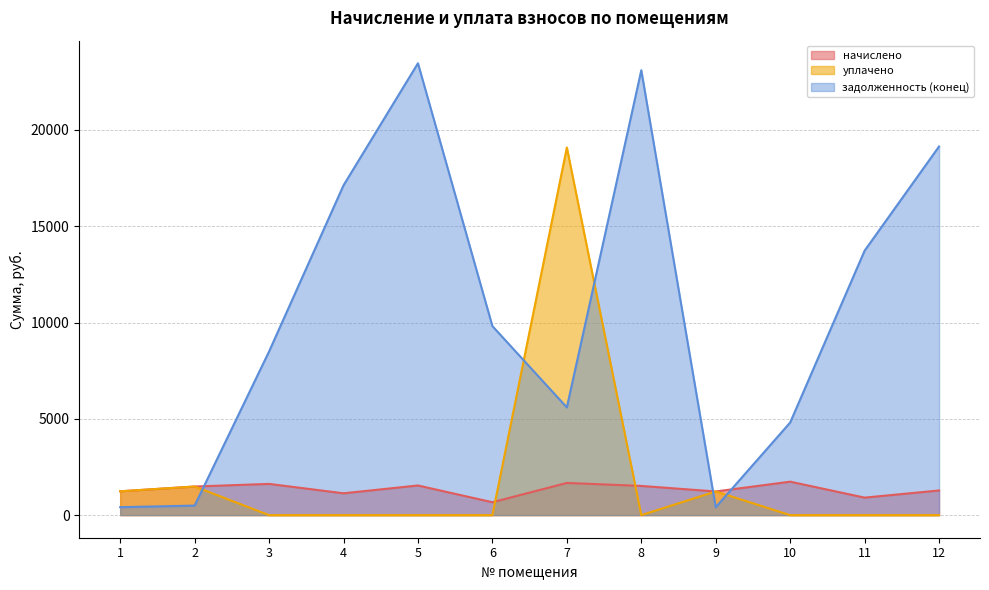

Where does the задолженность (конец) series first go above 9816?

4